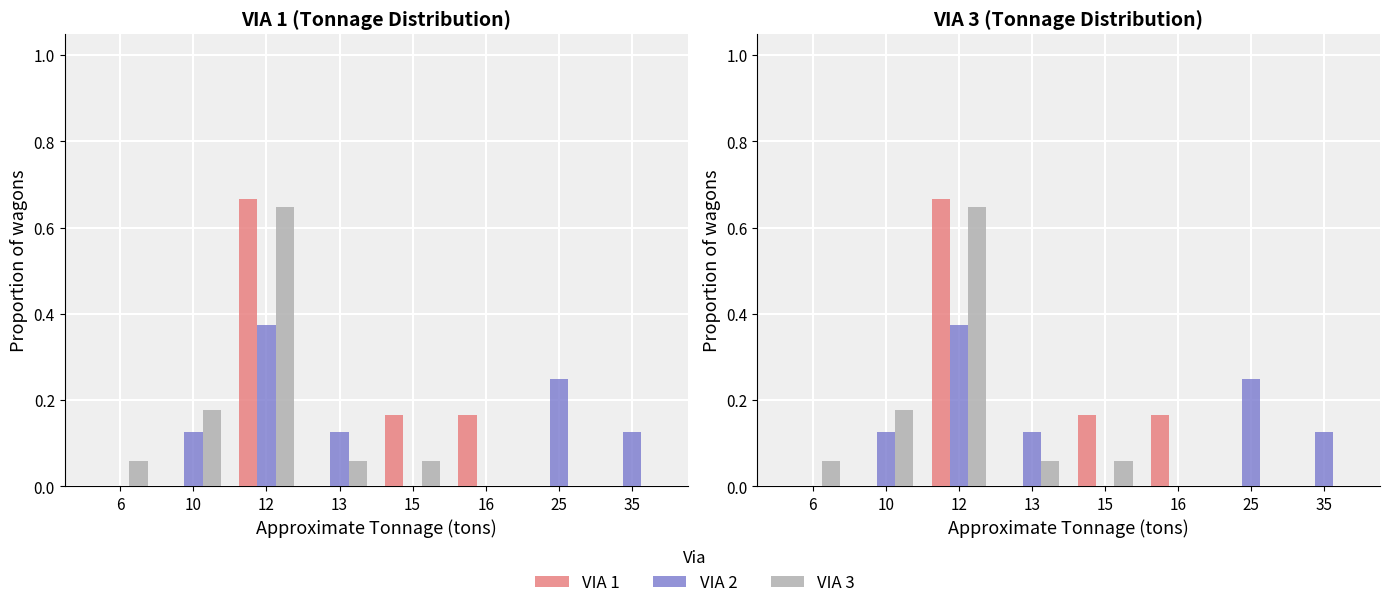

What value does the VIA 1 series have at 12?

0.7